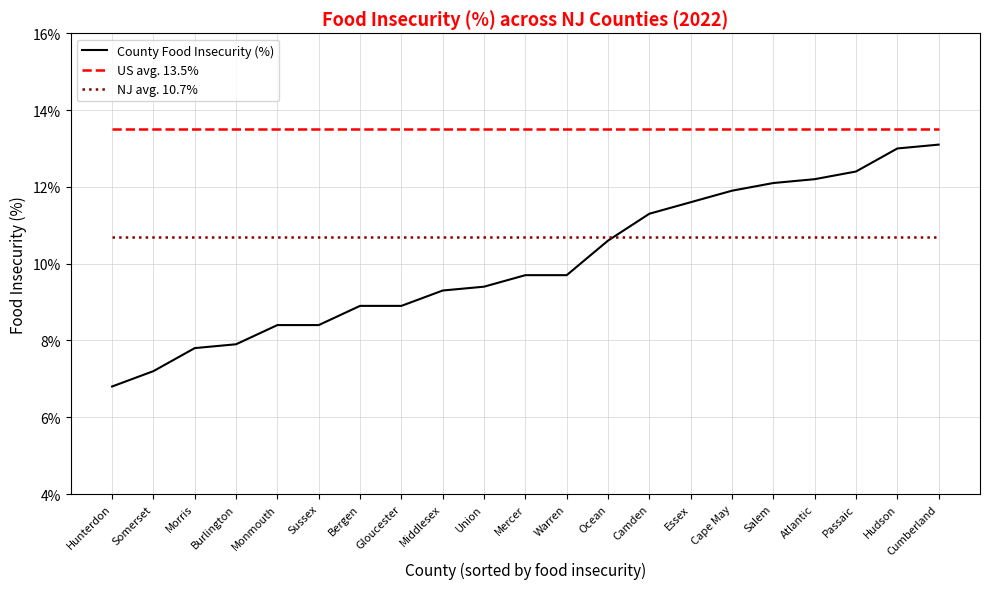

What is the label of the 21st point from the right?

Hunterdon